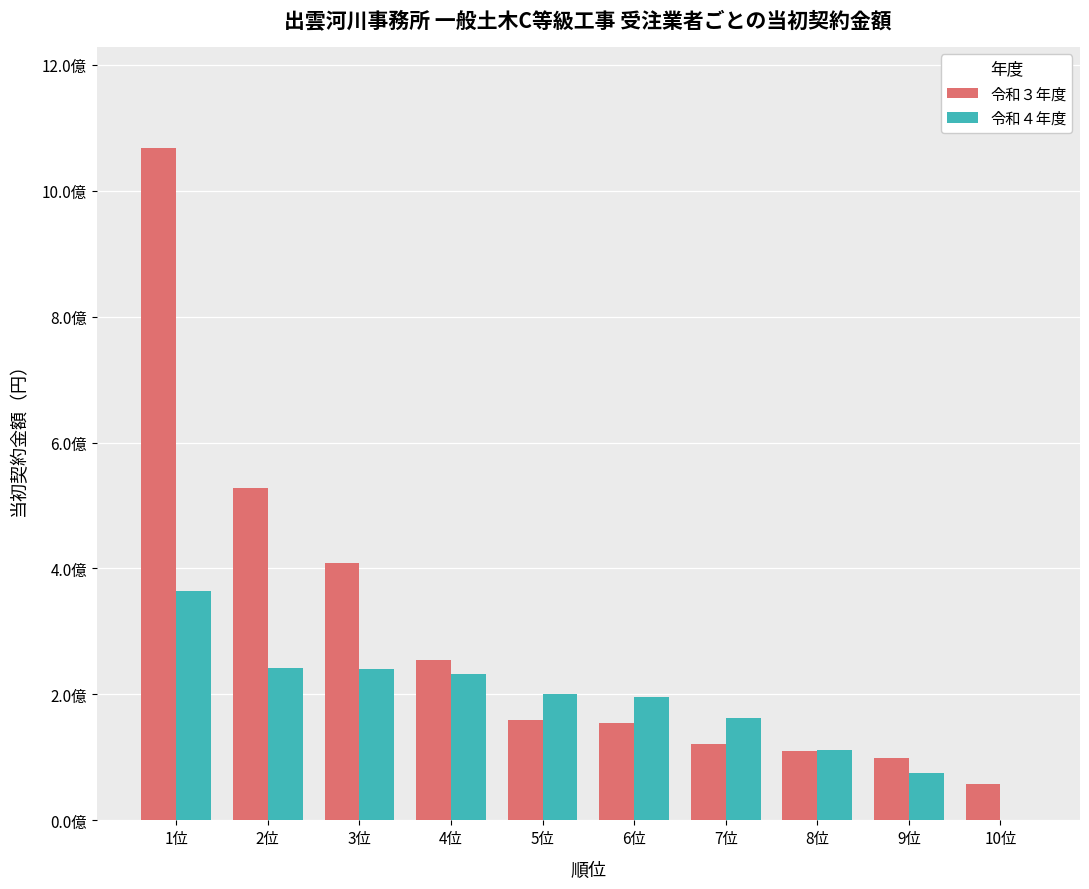

What is the label of the 8th bar from the left?

8位